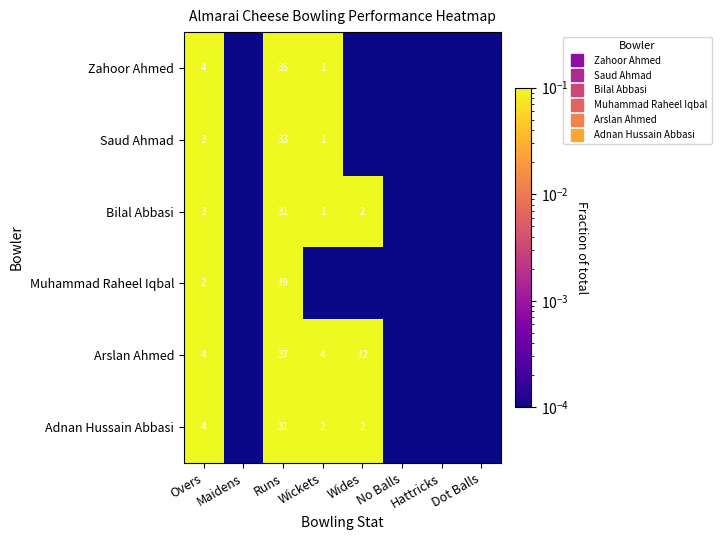

Which series has the largest total across all categories?

Arslan Ahmed